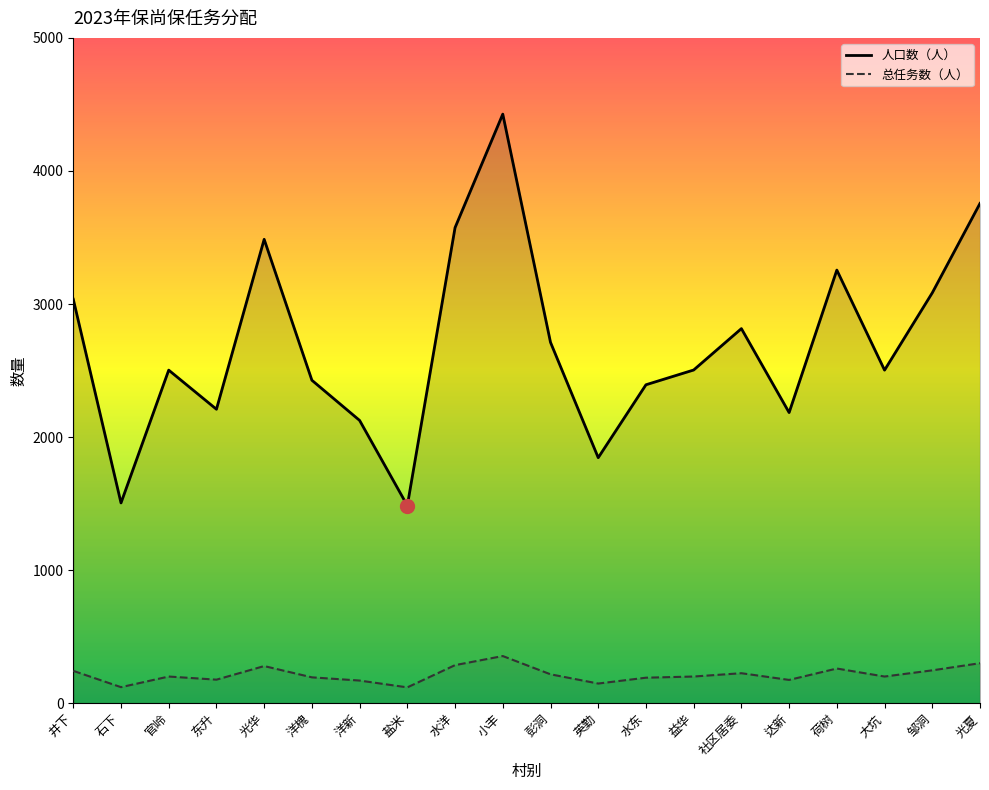

Read the 总任务数（人） value at 大坑.

200.2